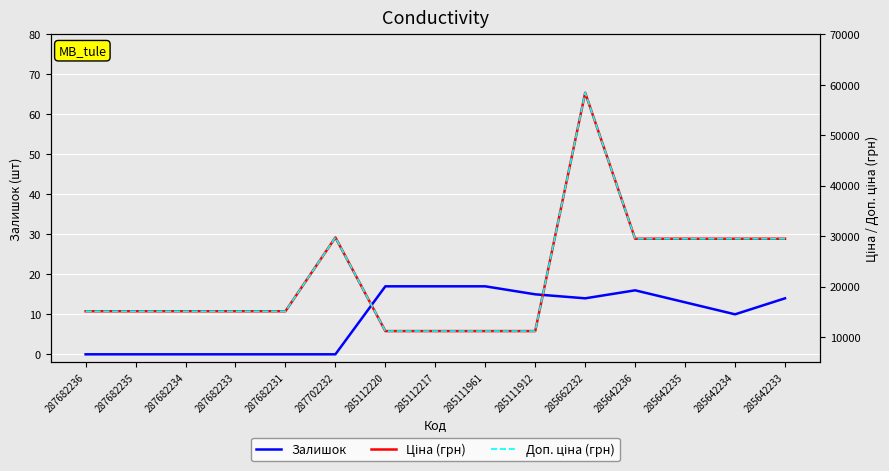

What is the difference between the maximum and minimum values in the Ціна (грн) series?

47238.4